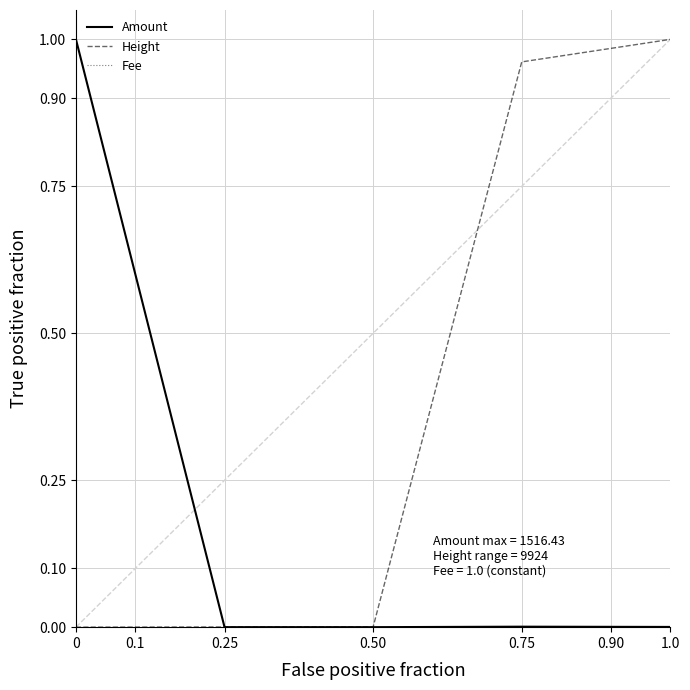

Which series has the largest total across all categories?

Height